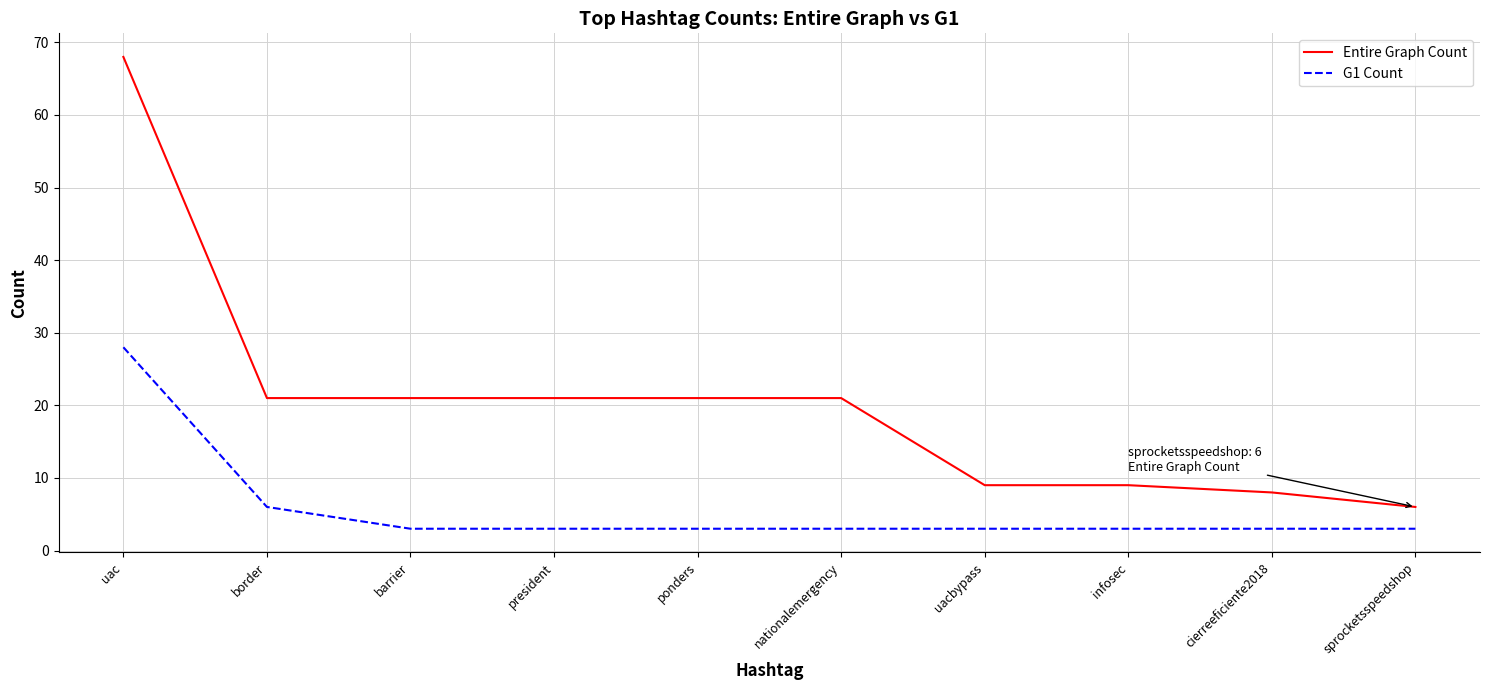

Which category has the highest value in the G1 Count series?

uac